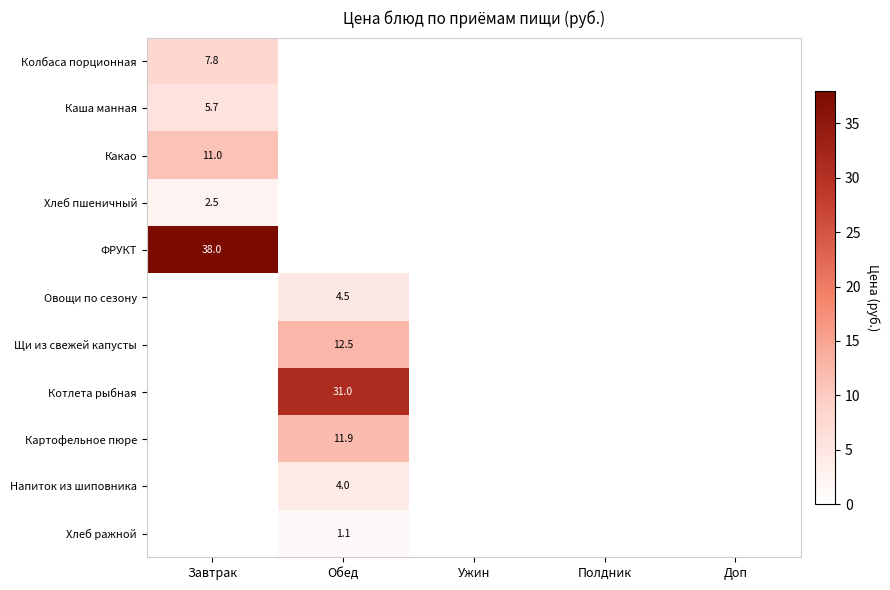

Is it true that Колбаса порционная equals 7.8 at Завтрак?

True